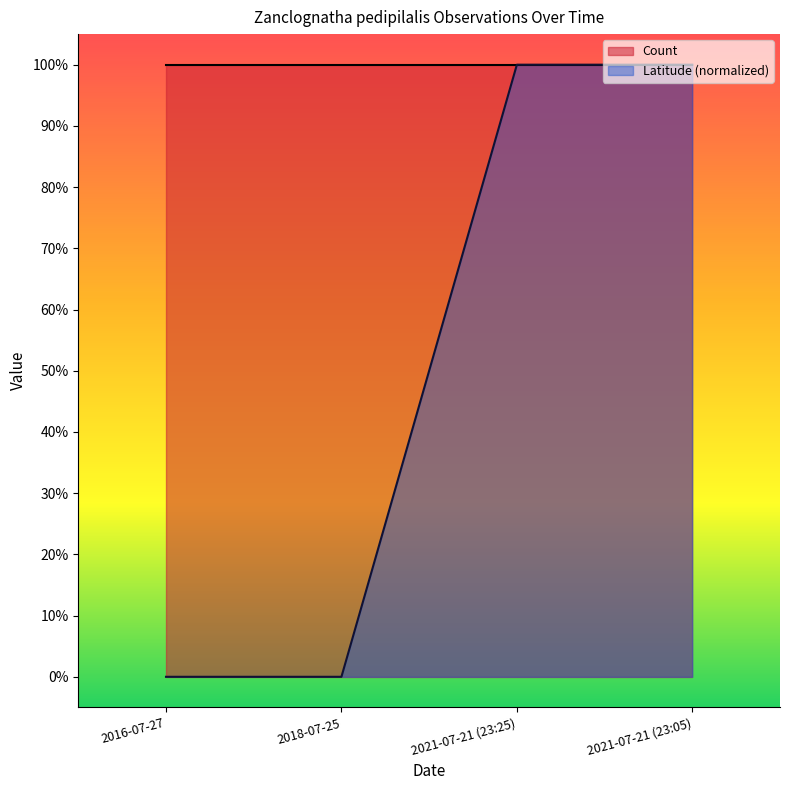

Reading left to right, what are all the values shown in this chart?

2016-07-27=0	2018-07-25=0	2021-07-21 (23:25)=1	2021-07-21 (23:05)=1